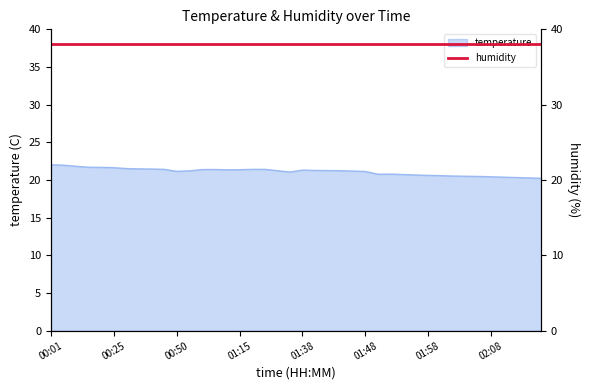

What is the greatest value displayed?

22.0